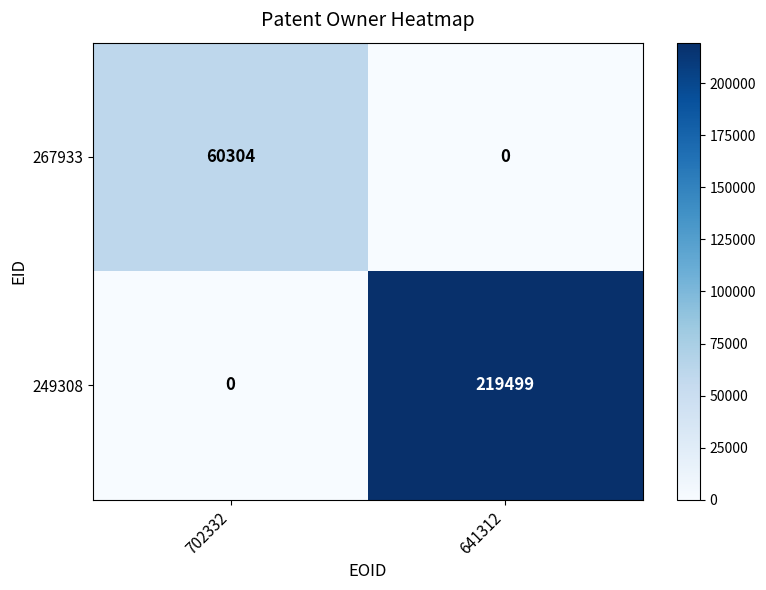

What is the difference between the highest and lowest values at 641312?

219499